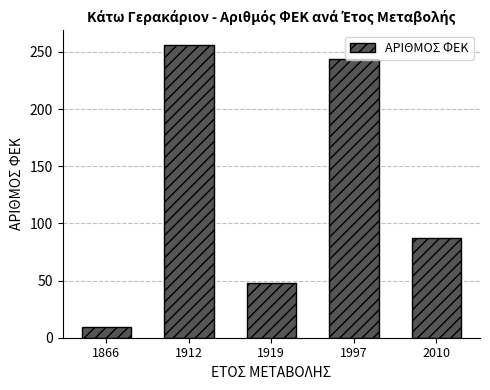

What is the ratio of the value at 1919 to the value at 2010?

0.6